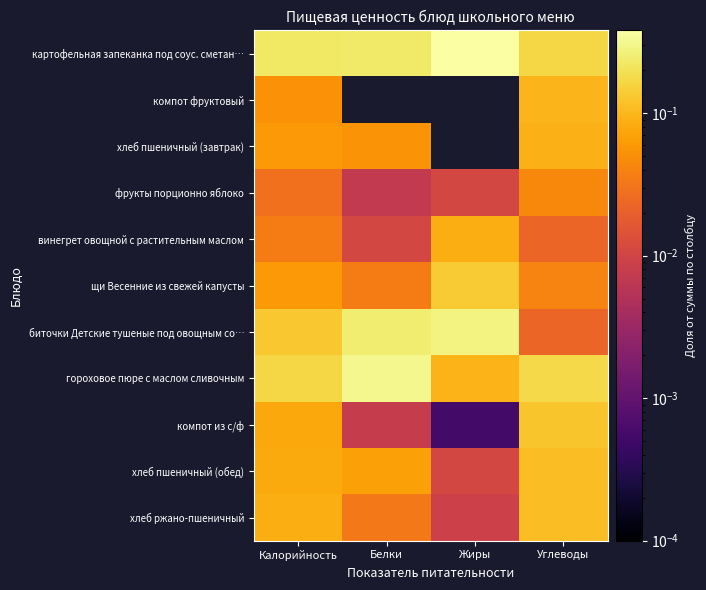

Reading left to right, extract all data points from this chart.

картофельная запеканка под соус. сметан…: Калорийность=0.2	Белки=0.2	Жиры=0.4	Углеводы=0.2
компот фруктовый: Калорийность=0.1	Белки=0.0	Жиры=0.0	Углеводы=0.1
хлеб пшеничный (завтрак): Калорийность=0.1	Белки=0.1	Жиры=0.0	Углеводы=0.1
фрукты порционно яблоко: Калорийность=0.0	Белки=0.0	Жиры=0.0	Углеводы=0.0
винегрет овощной с растительным маслом: Калорийность=0.0	Белки=0.0	Жиры=0.1	Углеводы=0.0
щи Весенние из свежей капусты: Калорийность=0.1	Белки=0.0	Жиры=0.1	Углеводы=0.0
биточки Детские тушеные под овощным со…: Калорийность=0.1	Белки=0.2	Жиры=0.3	Углеводы=0.0
гороховое пюре с маслом сливочным: Калорийность=0.2	Белки=0.3	Жиры=0.1	Углеводы=0.2
компот из с/ф: Калорийность=0.1	Белки=0.0	Жиры=0.0	Углеводы=0.1
хлеб пшеничный (обед): Калорийность=0.1	Белки=0.1	Жиры=0.0	Углеводы=0.1
хлеб ржано-пшеничный: Калорийность=0.1	Белки=0.0	Жиры=0.0	Углеводы=0.1